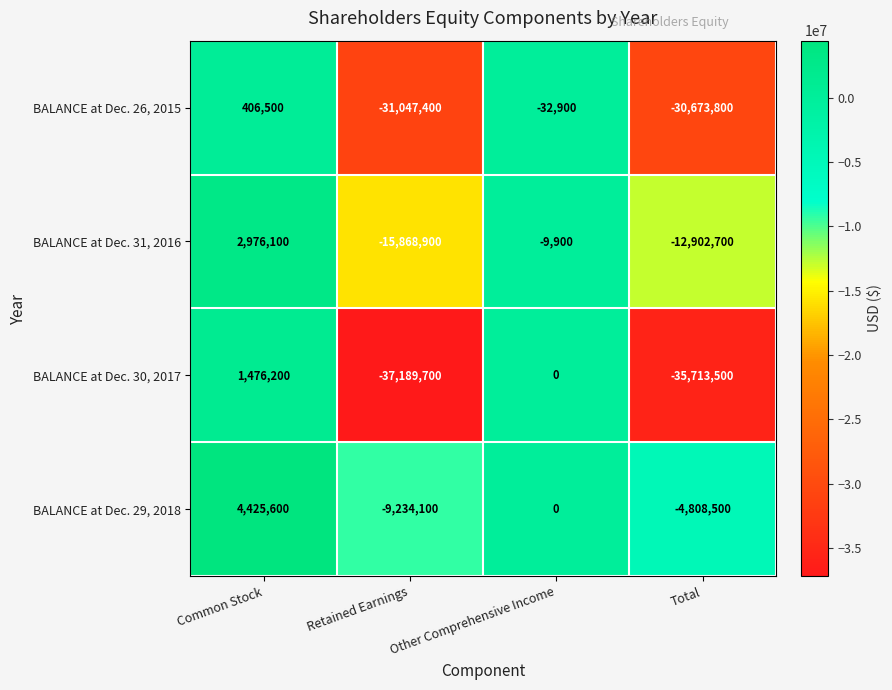

What is the smallest value displayed?

-37189700